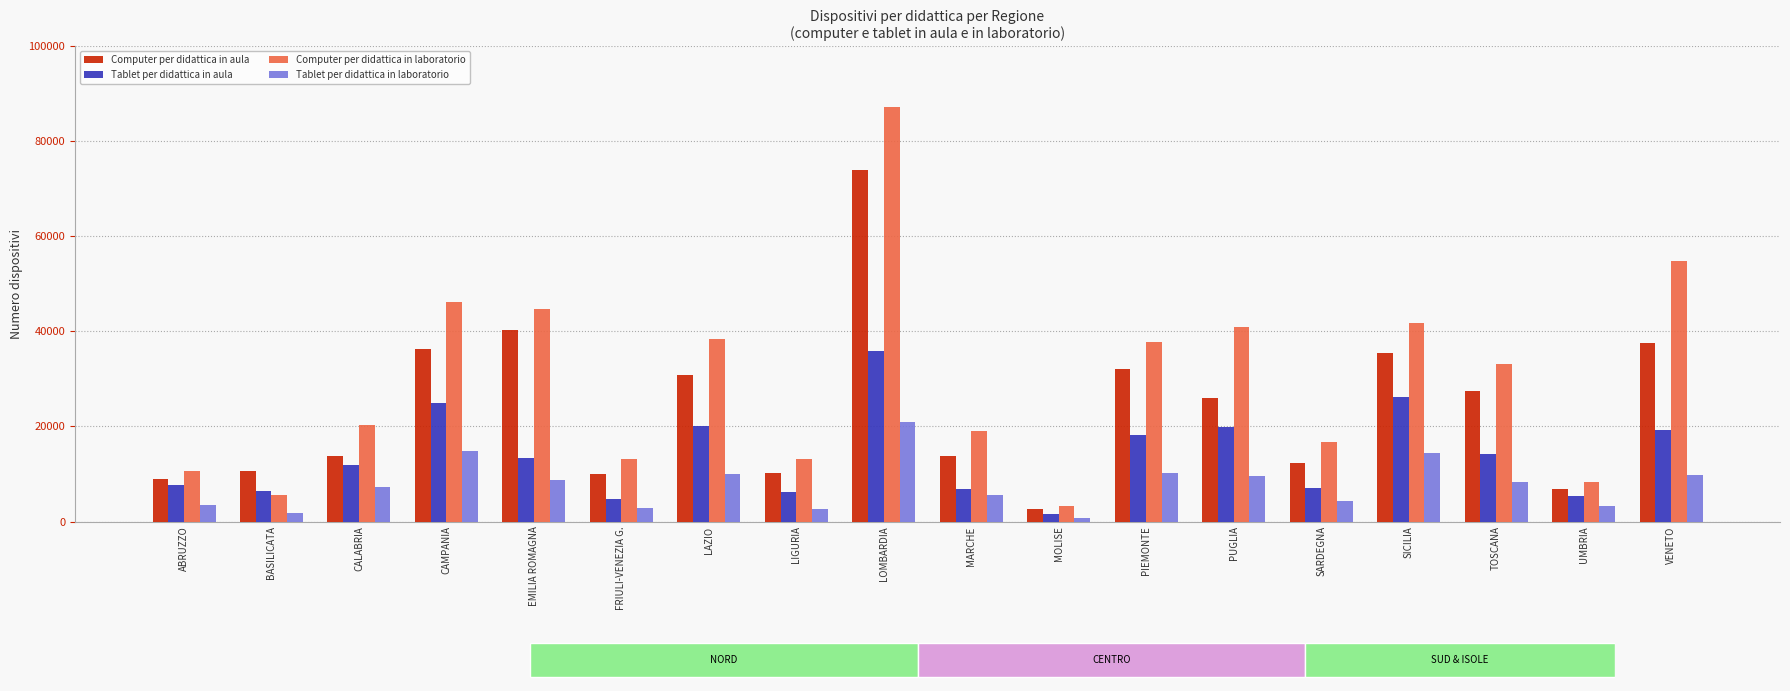

Which series has the largest total across all categories?

Computer per didattica in laboratorio